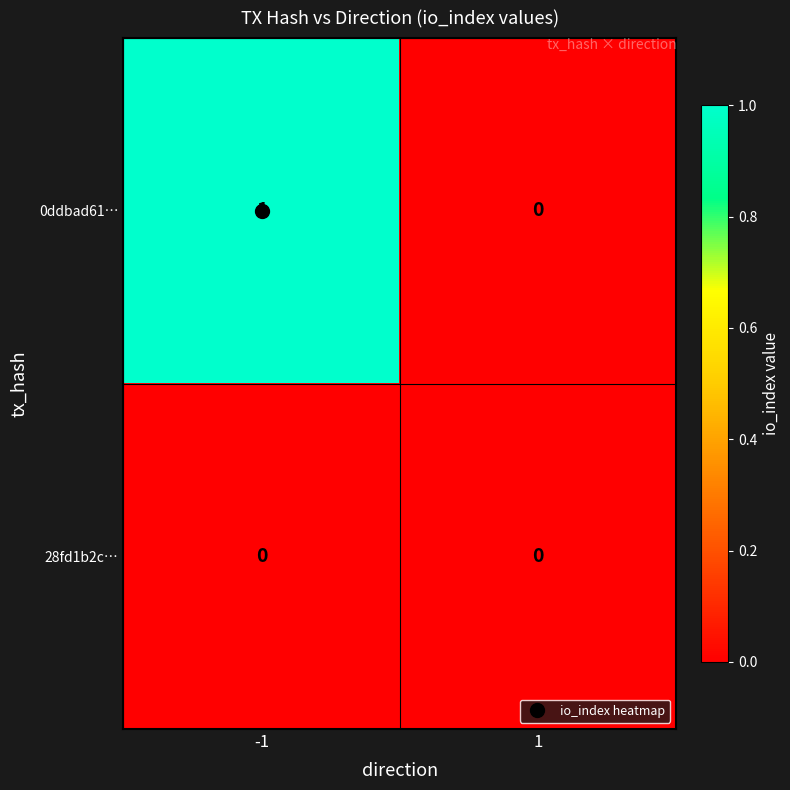

Which series changed the most between -1 and 1?

0ddbad61…